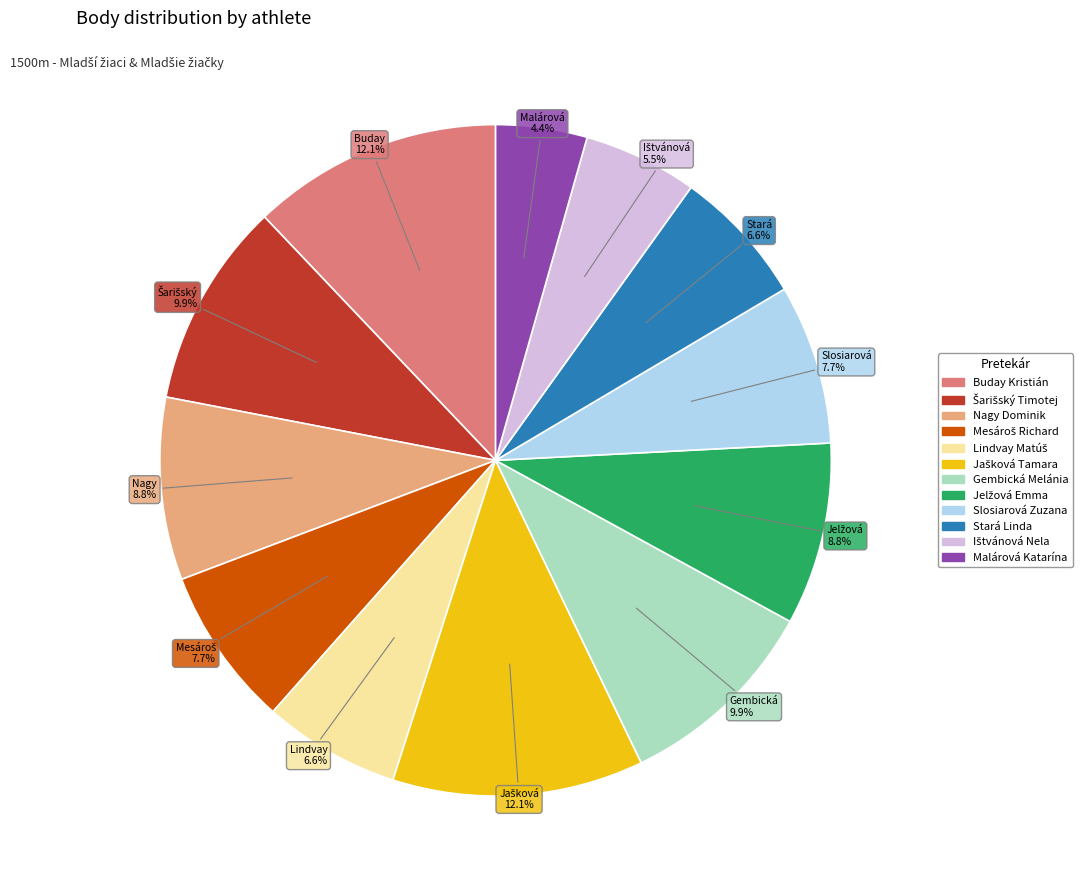

Combined, do Slosiarová Zuzana and Gembická Melánia account for over 50%?

No